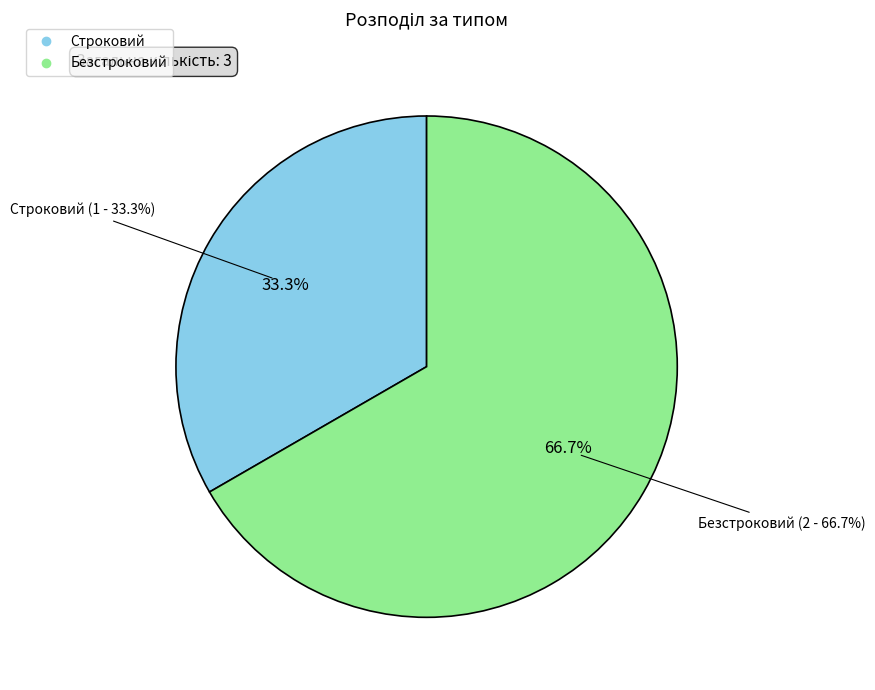

Which slice is the largest?

Безстроковий